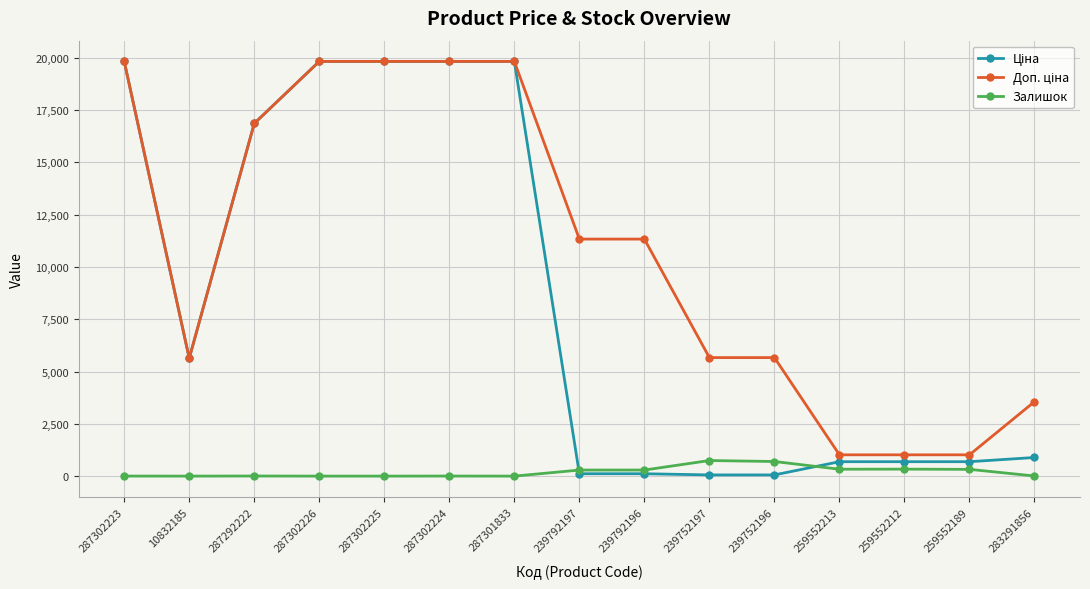

Does the chart display data point markers on the line(s)?

Yes